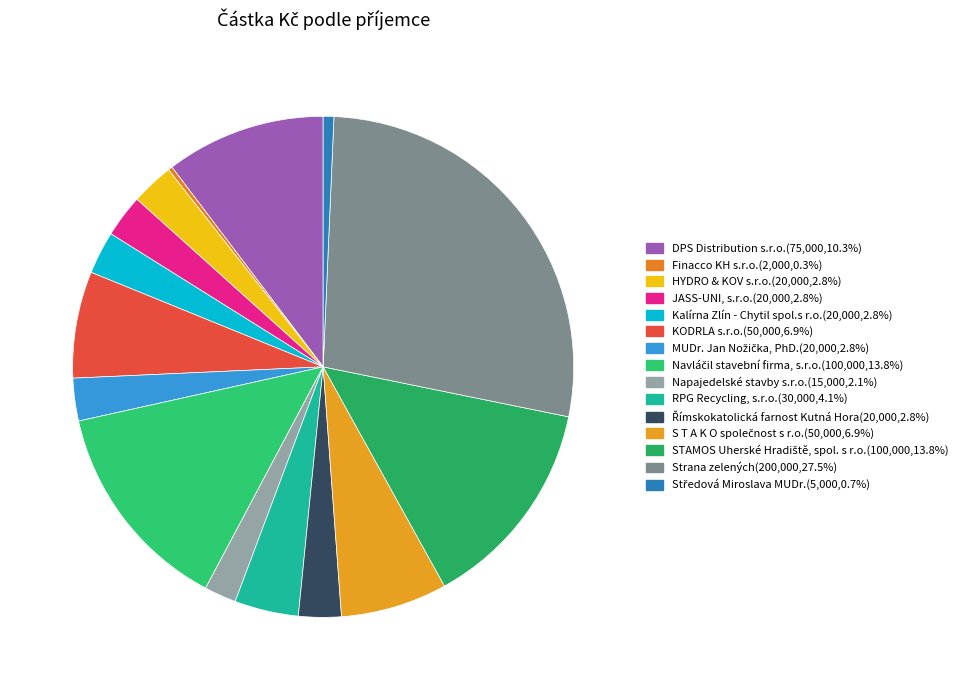

Does Strana zelených represent more than half of the total?

No